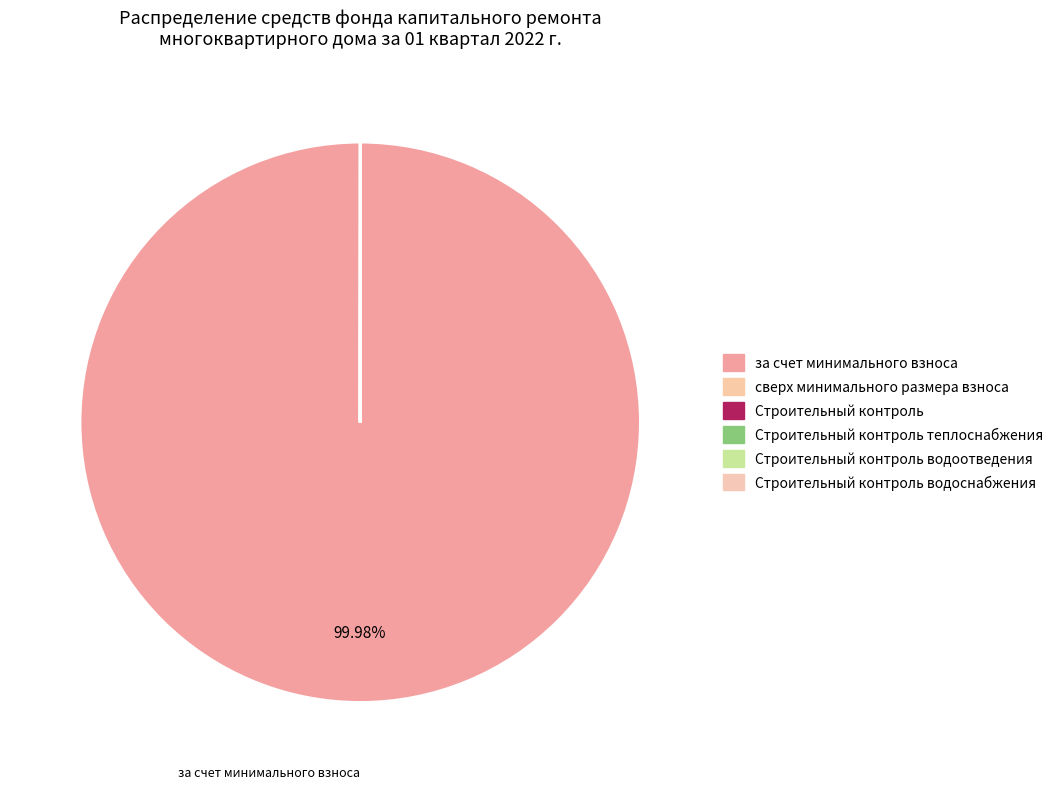

Does any single category account for the majority?

Yes